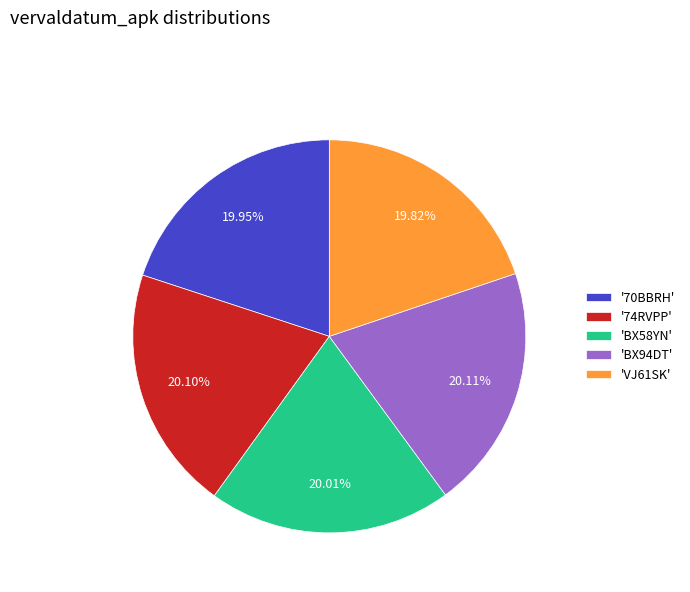

Approximately how many times larger is the value at 'BX94DT' compared to 'VJ61SK'?

1.0